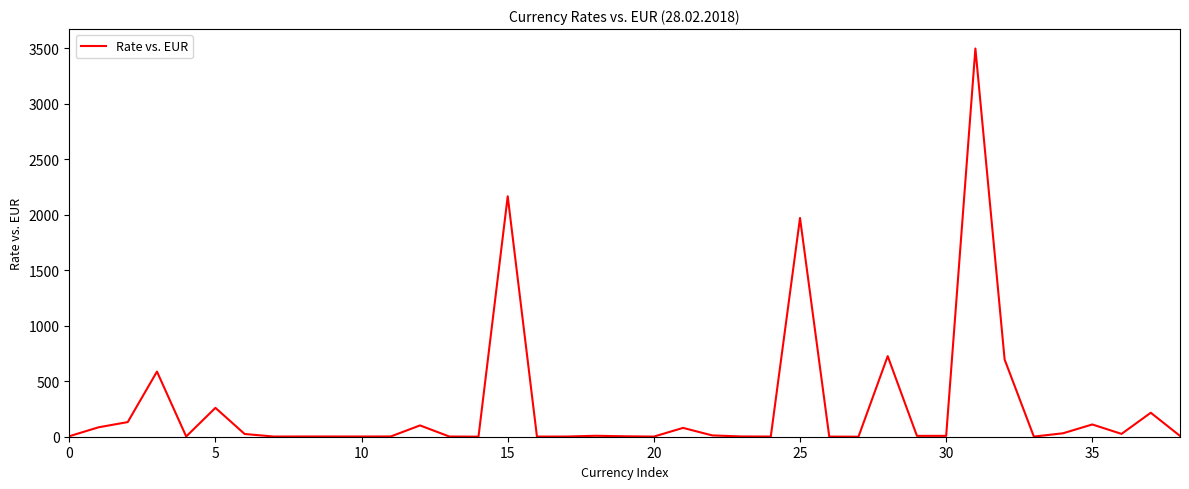

How many lines are shown in the chart?

1